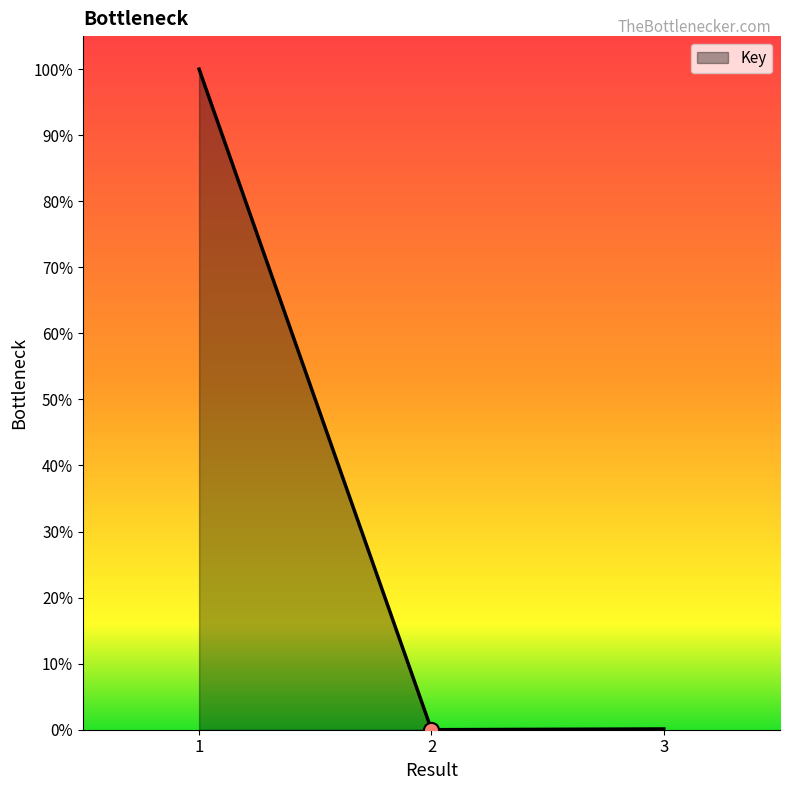

Between 3 and 2, which is larger?

3